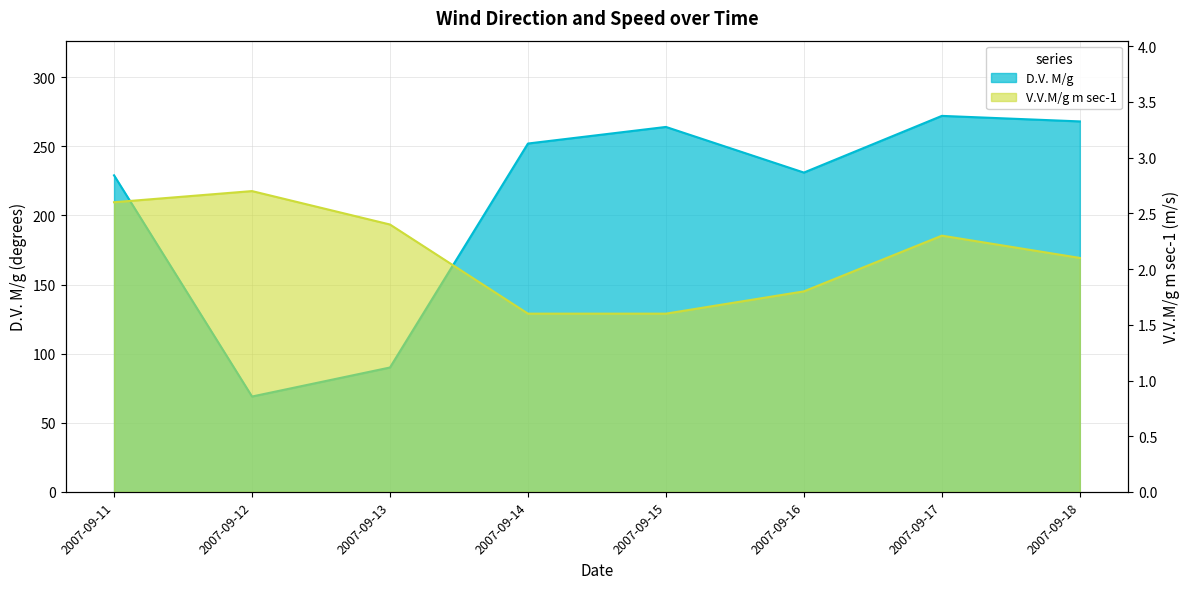

Rank the series by their maximum value, from lowest to highest.

V.V.M/g m sec-1, D.V. M/g